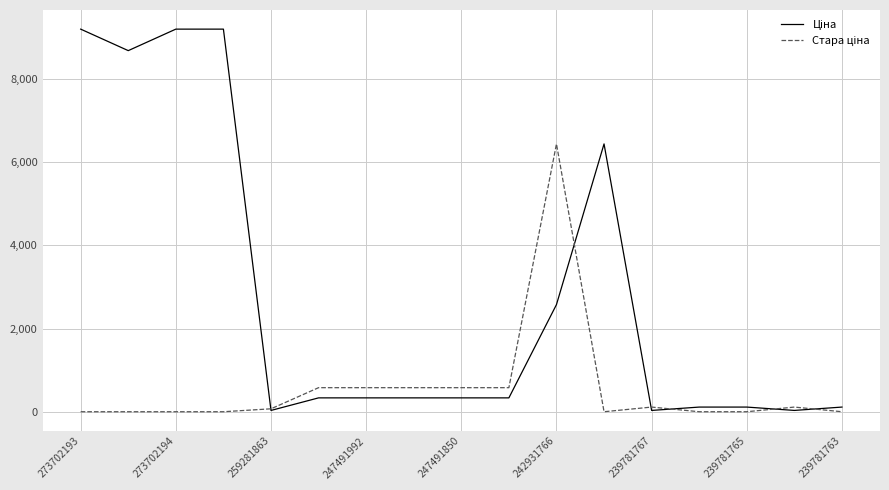

What is the greatest value displayed?

9196.3